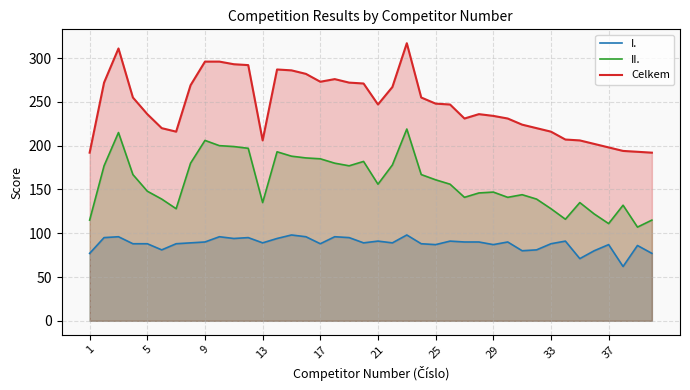

Rank the series by their average value, from lowest to highest.

I., II., Celkem